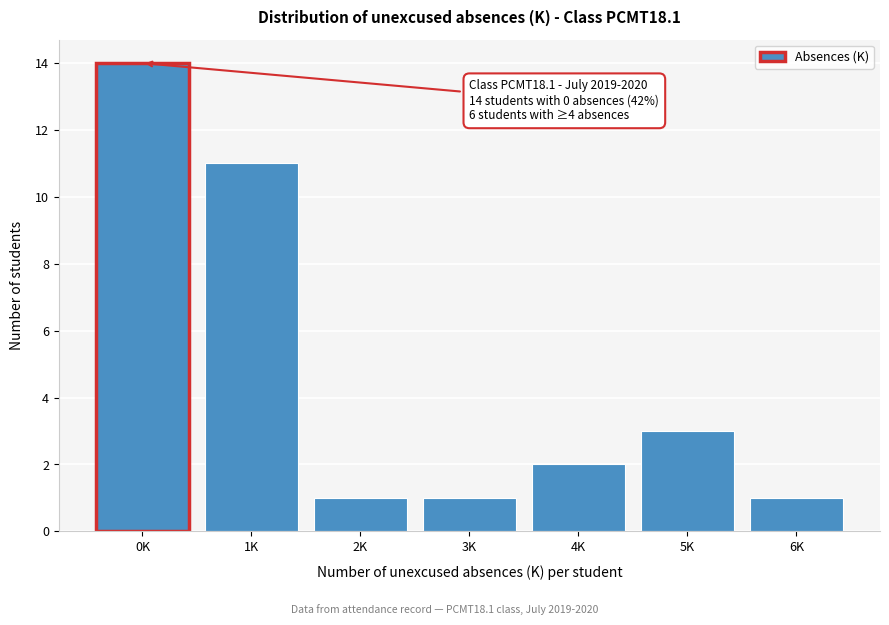

Reading left to right, extract all data points from this chart.

14	11	1	1	2	3	1